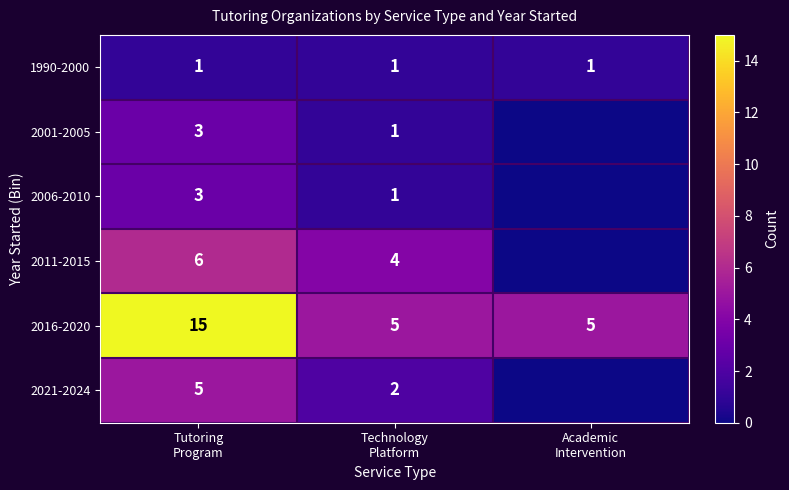

What is the total value across all series at Technology
Platform?

14